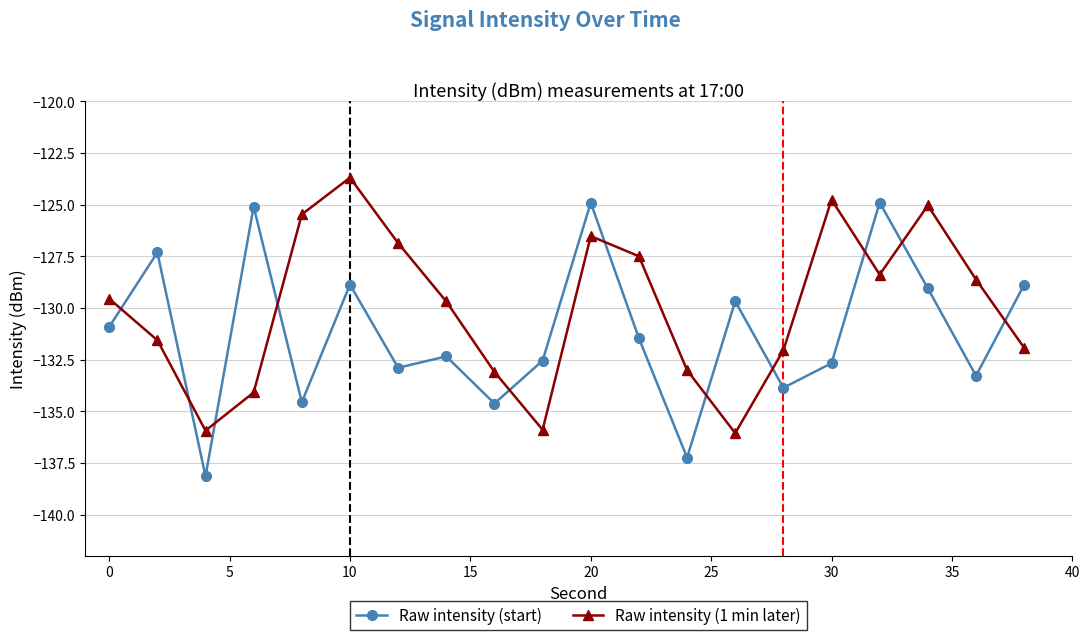

What is the value of the Raw intensity (start) point at the 2nd from the left?

-127.3